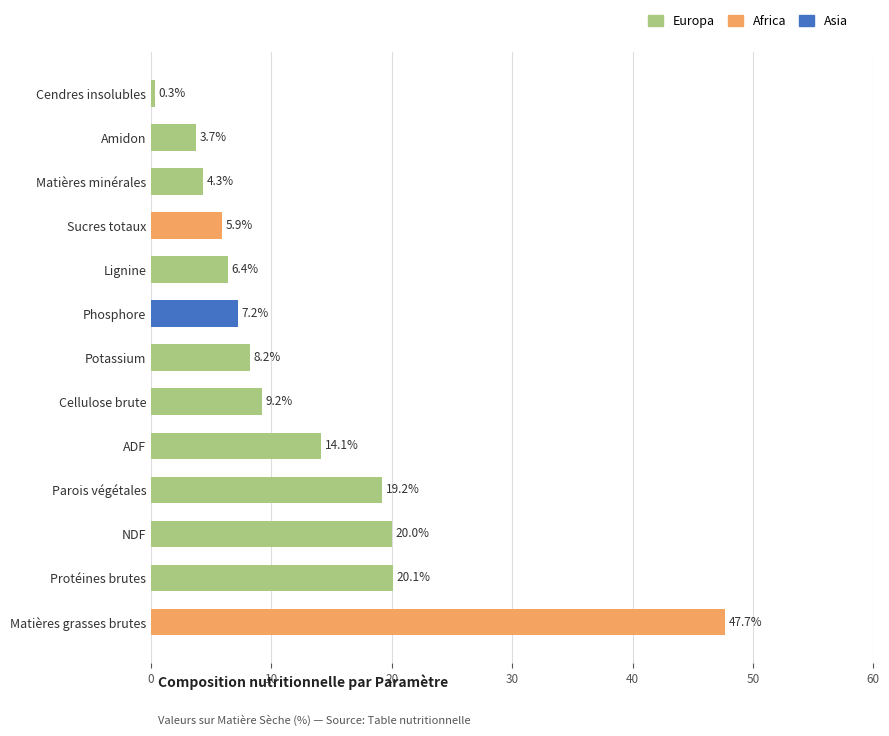

True or false: the data shows 20.0 at NDF.

True